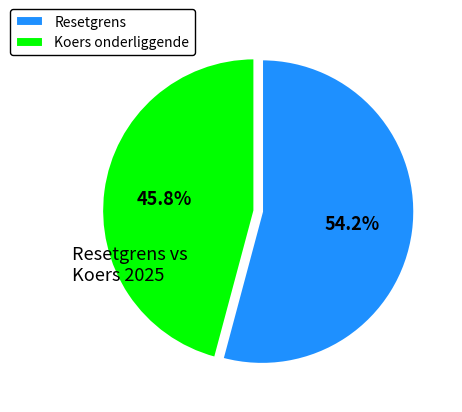

How much of the chart is everything except Resetgrens?

45.8%